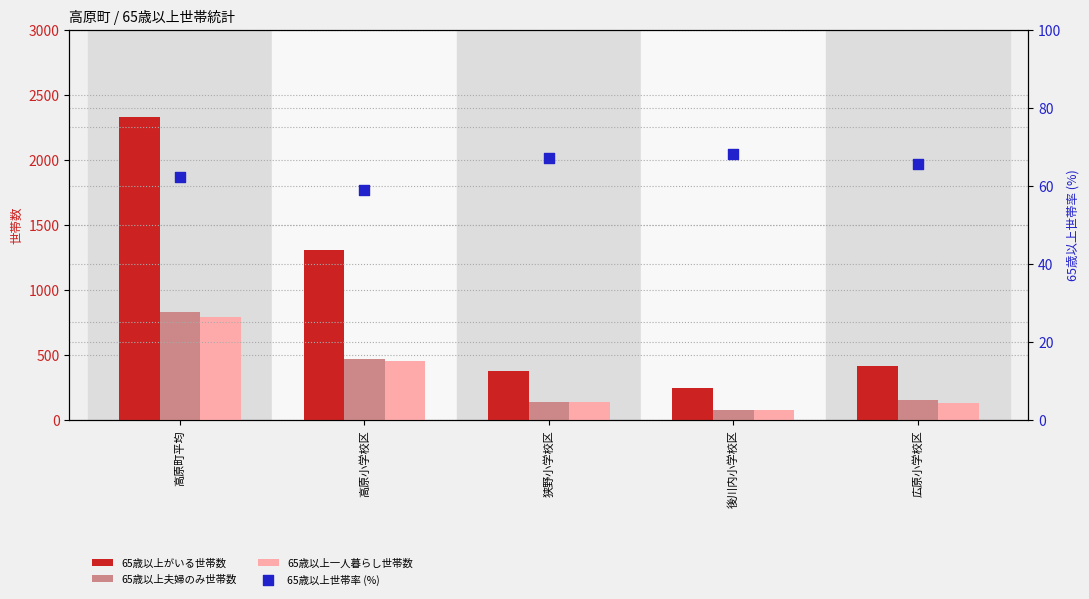

Is the value of 65歳以上夫婦のみ世帯数 at 高原小学校区 greater than the value of 65歳以上世帯率 (%) at 高原小学校区?

Yes